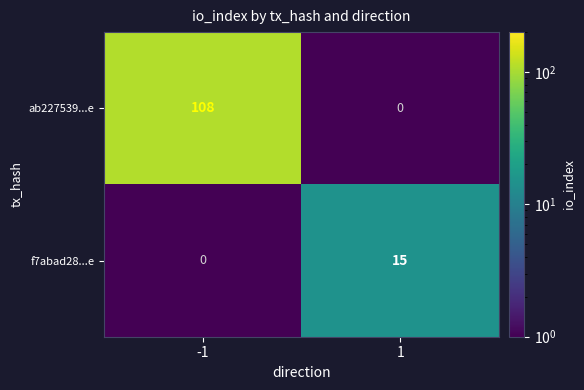

Which series has the largest range (max minus min)?

ab227539...e